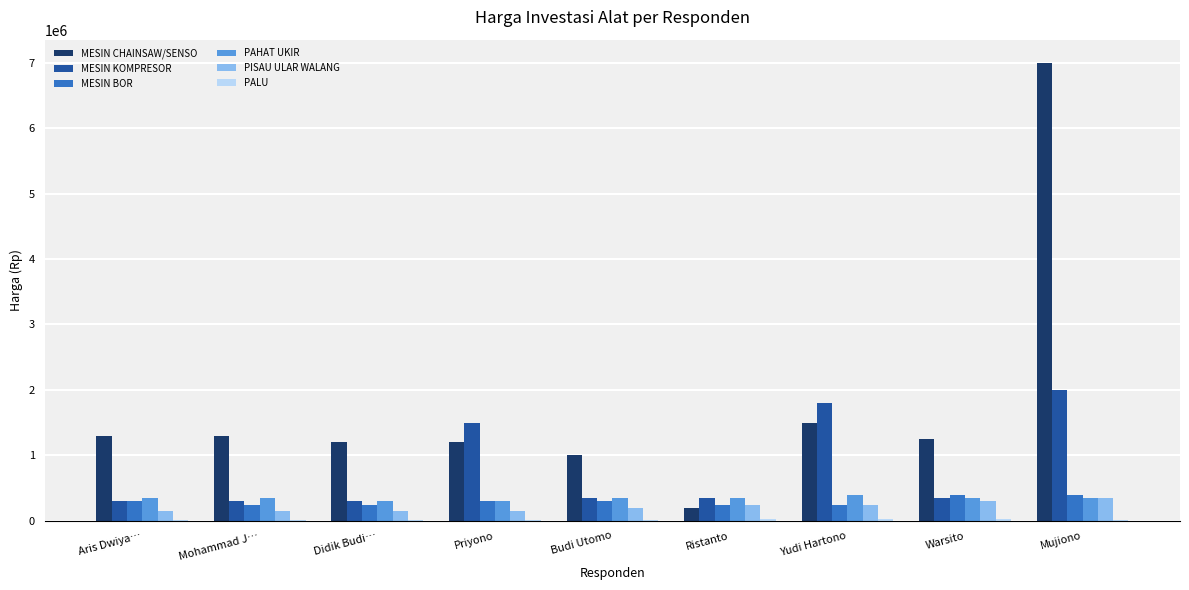

Between Mohammad J… and Priyono, which series saw the biggest shift?

MESIN KOMPRESOR